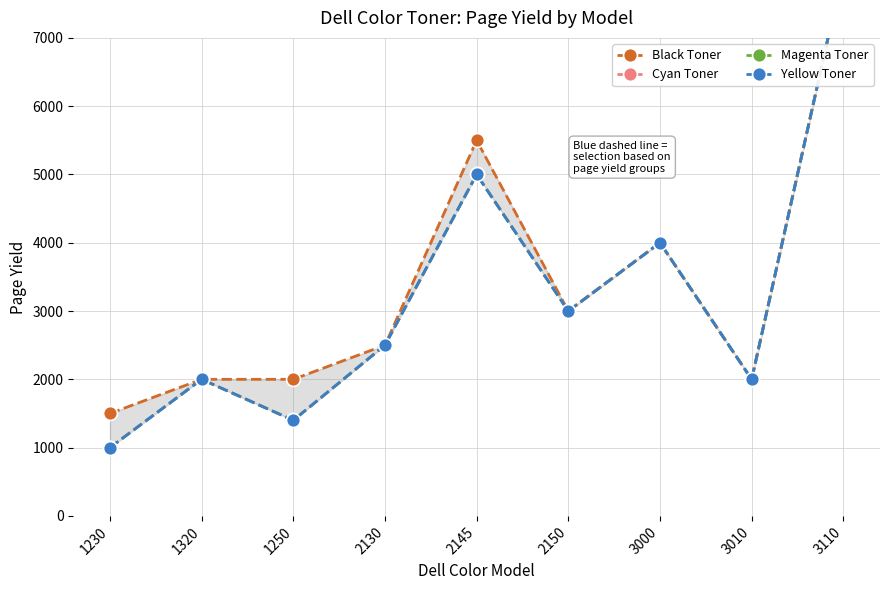

What position from the left is 1230?

1